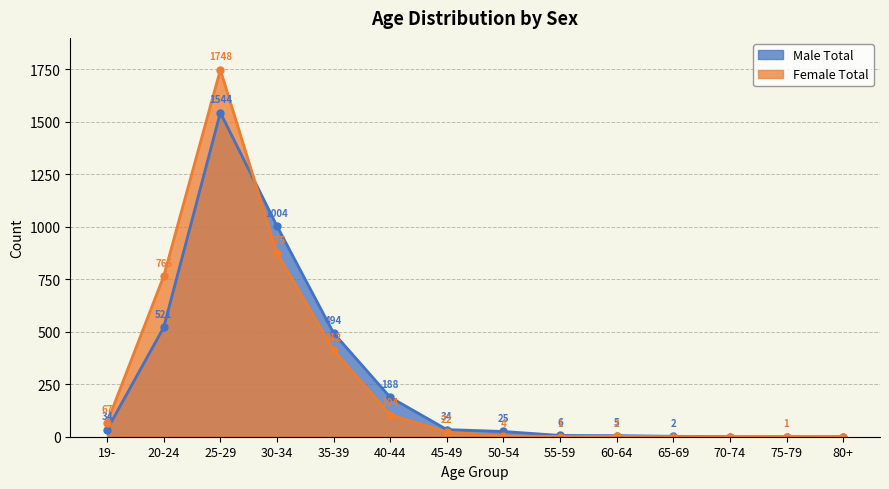

Which category has the lowest value in the Female Total series?

65-69